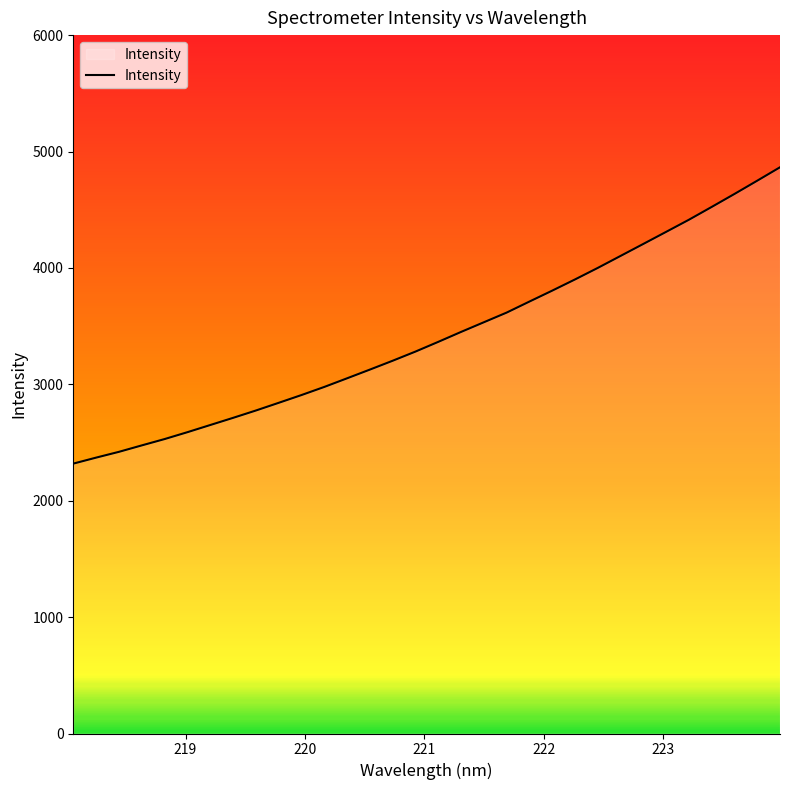

What is the minimum value shown in the chart?

2318.6